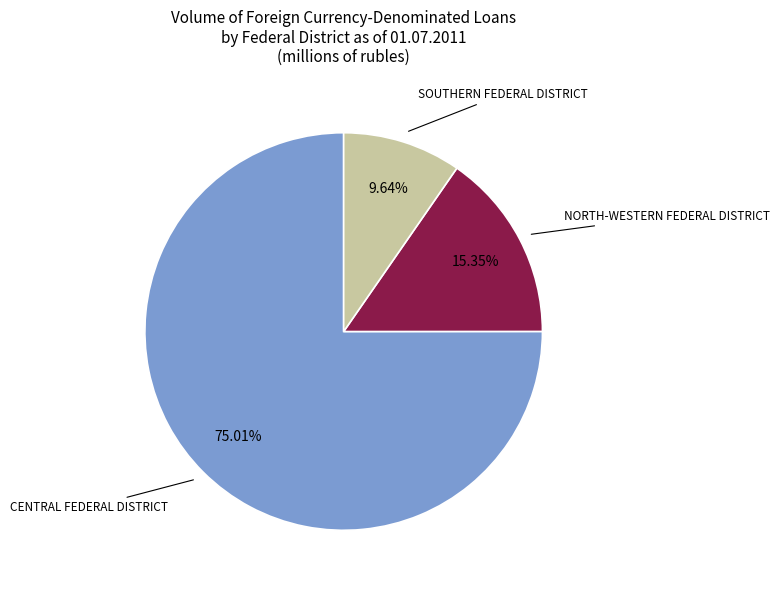

Is there a majority slice in this chart?

Yes